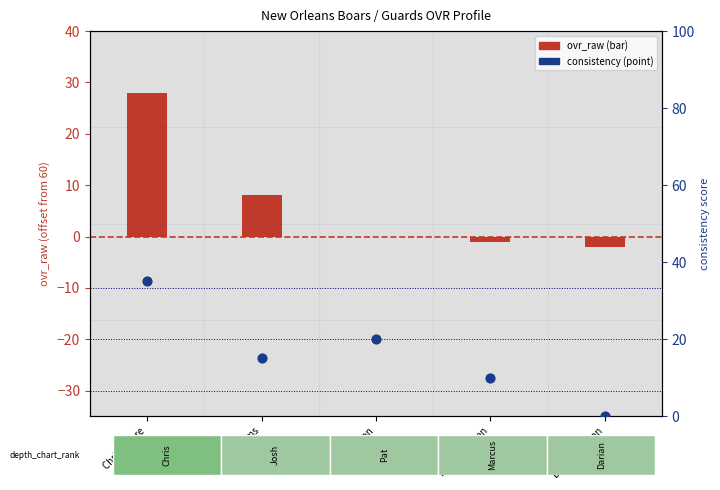

What is the total value across all series at Chris Moore?

63